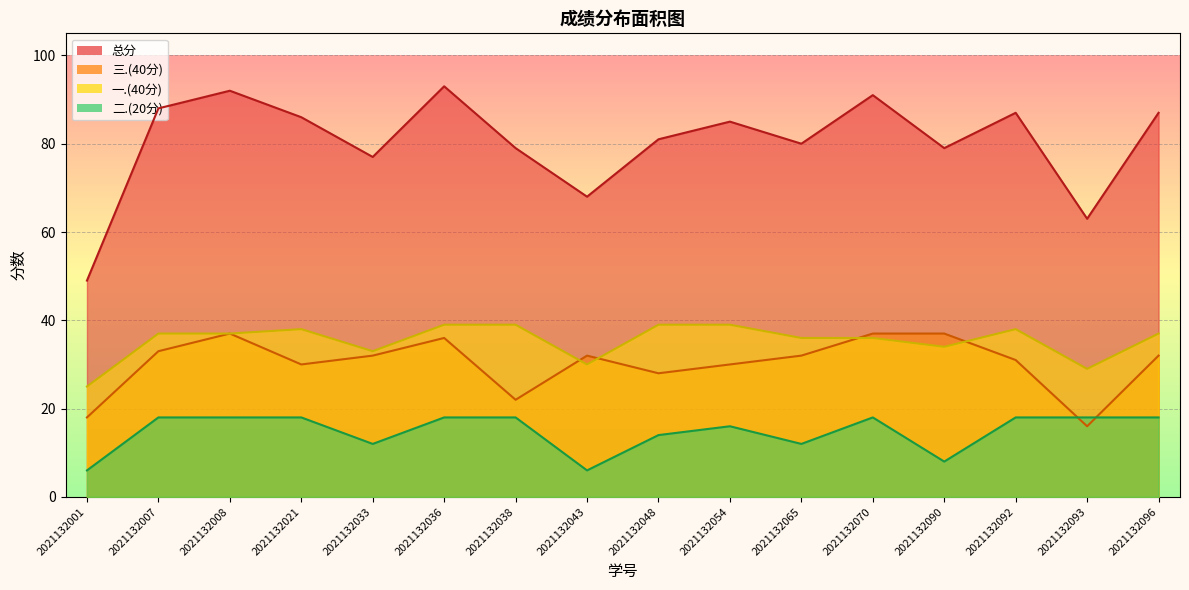

At which category is the sum across all series the highest?

2021132036